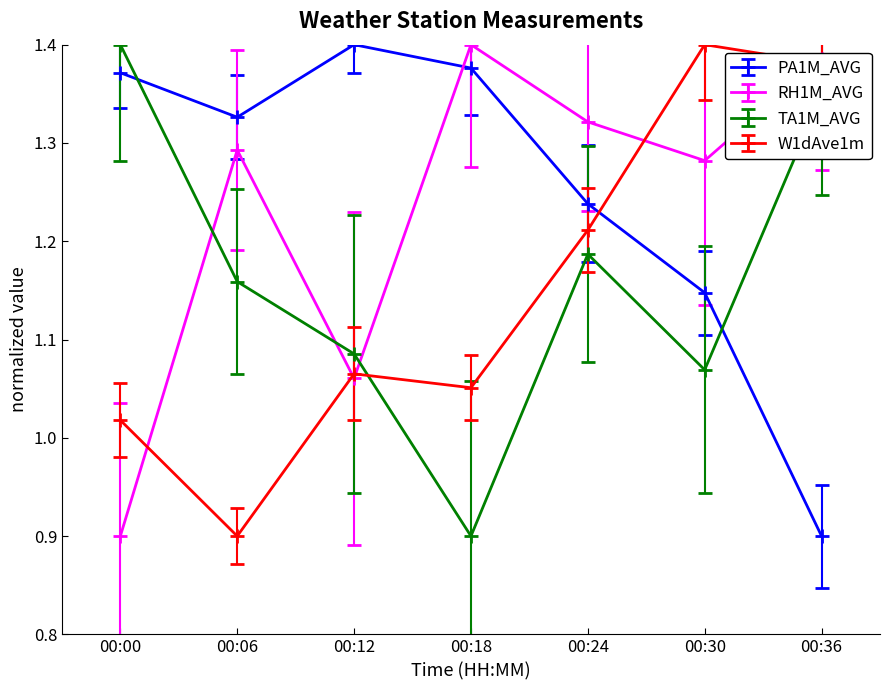

Which category has the lowest value in the TA1M_AVG series?

00:18